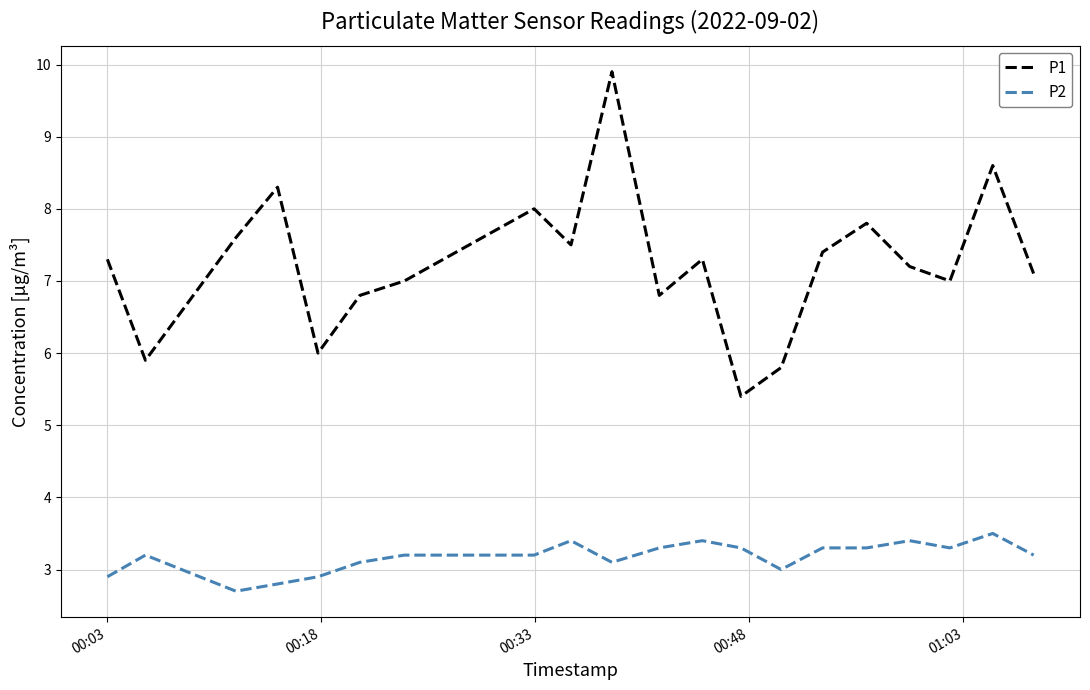

Which series has the largest total across all categories?

P1